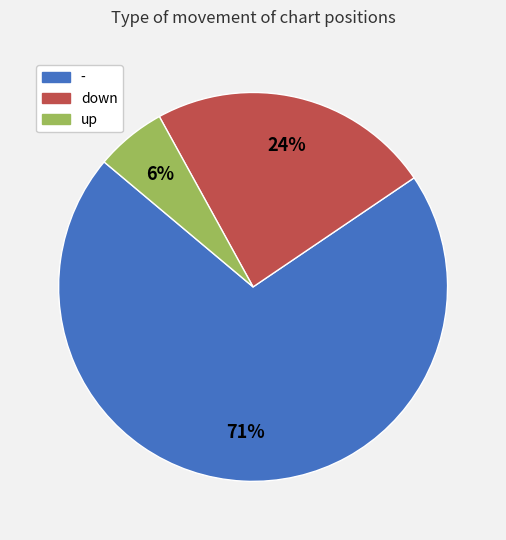

What is the largest slice in the pie chart?

-